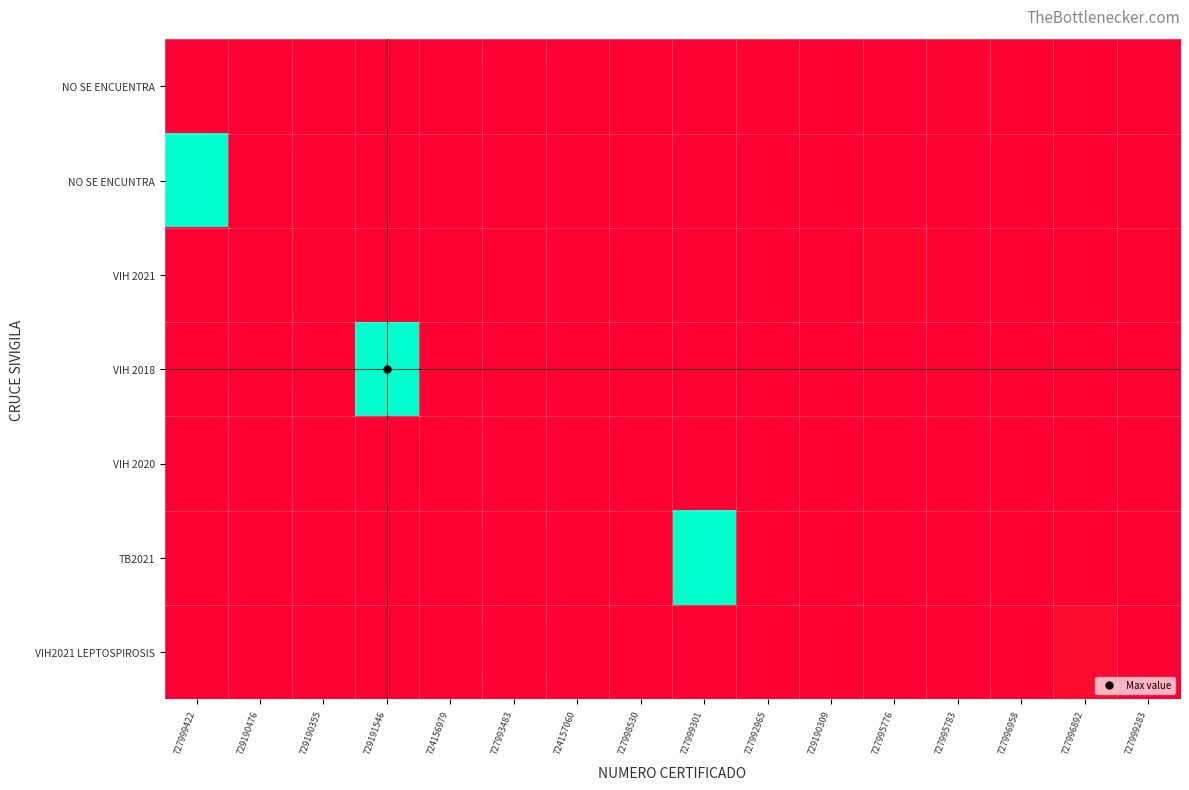

Reading left to right, what are all the values shown in this chart?

NO SE ENCUENTRA: 727999422=0.0	729190476=0.0	729190355=0.0	729191546=0.0	724156979=0.0	727993483=0.0	724157060=0.0	727998530=0.0	727999301=0.0	727992965=0.0	729190309=0.0	727995776=0.0	727995783=0.0	727996958=0.0	727996892=0.0	727999283=0.0
NO SE ENCUNTRA: 727999422=1.0	729190476=0.0	729190355=0.0	729191546=0.0	724156979=0.0	727993483=0.0	724157060=0.0	727998530=0.0	727999301=0.0	727992965=0.0	729190309=0.0	727995776=0.0	727995783=0.0	727996958=0.0	727996892=0.0	727999283=0.0
VIH 2021: 727999422=0.0	729190476=0.0	729190355=0.0	729191546=0.0	724156979=0.0	727993483=0.0	724157060=0.0	727998530=0.0	727999301=0.0	727992965=0.0	729190309=0.0	727995776=0.0	727995783=0.0	727996958=0.0	727996892=0.0	727999283=0.0
VIH 2018: 727999422=0.0	729190476=0.0	729190355=0.0	729191546=1.0	724156979=0.0	727993483=0.0	724157060=0.0	727998530=0.0	727999301=0.0	727992965=0.0	729190309=0.0	727995776=0.0	727995783=0.0	727996958=0.0	727996892=0.0	727999283=0.0
VIH 2020: 727999422=0.0	729190476=0.0	729190355=0.0	729191546=0.0	724156979=0.0	727993483=0.0	724157060=0.0	727998530=0.0	727999301=0.0	727992965=0.0	729190309=0.0	727995776=0.0	727995783=0.0	727996958=0.0	727996892=0.0	727999283=0.0
TB2021: 727999422=0.0	729190476=0.0	729190355=0.0	729191546=0.0	724156979=0.0	727993483=0.0	724157060=0.0	727998530=0.0	727999301=1.0	727992965=0.0	729190309=0.0	727995776=0.0	727995783=0.0	727996958=0.0	727996892=0.0	727999283=0.0
VIH2021 LEPTOSPIROSIS: 727999422=0.0	729190476=0.0	729190355=0.0	729191546=0.0	724156979=0.0	727993483=0.0	724157060=0.0	727998530=0.0	727999301=0.0	727992965=0.0	729190309=0.0	727995776=0.0	727995783=0.0	727996958=0.0	727996892=0.0	727999283=0.0